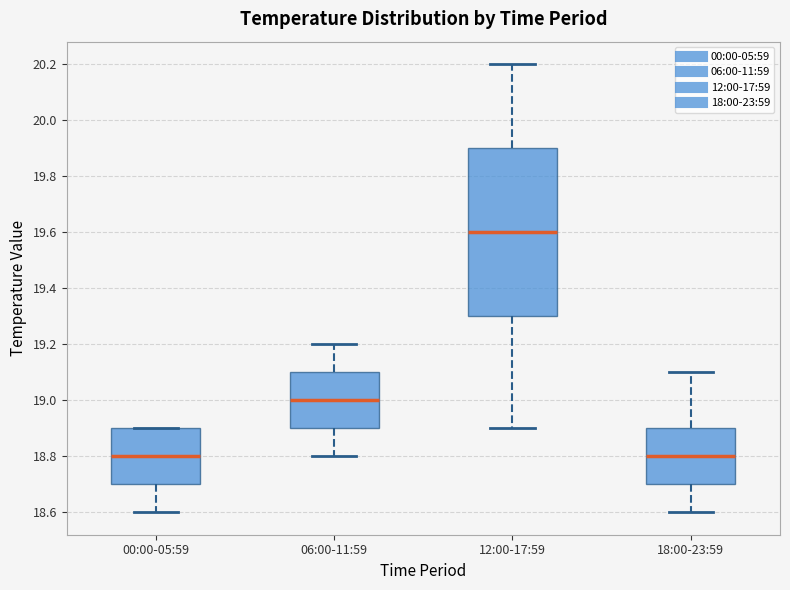

Where does the median line of the box for 12:00-17:59 sit on the y-axis? The values are not printed on the chart, so give them approximately, as read against the axis.

19.6